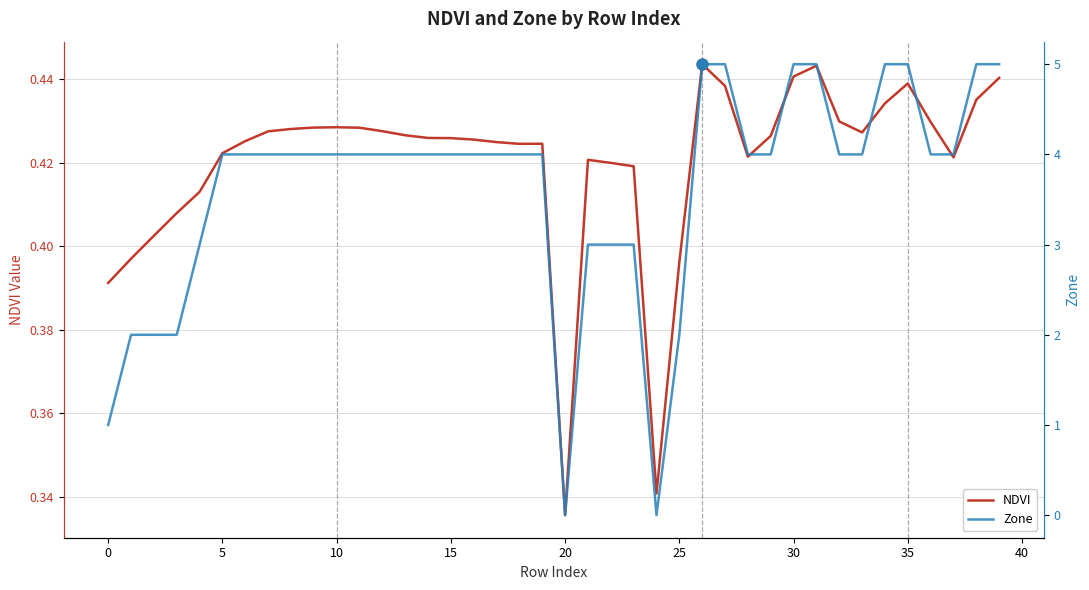

Which category has the lowest value in the NDVI series?

20